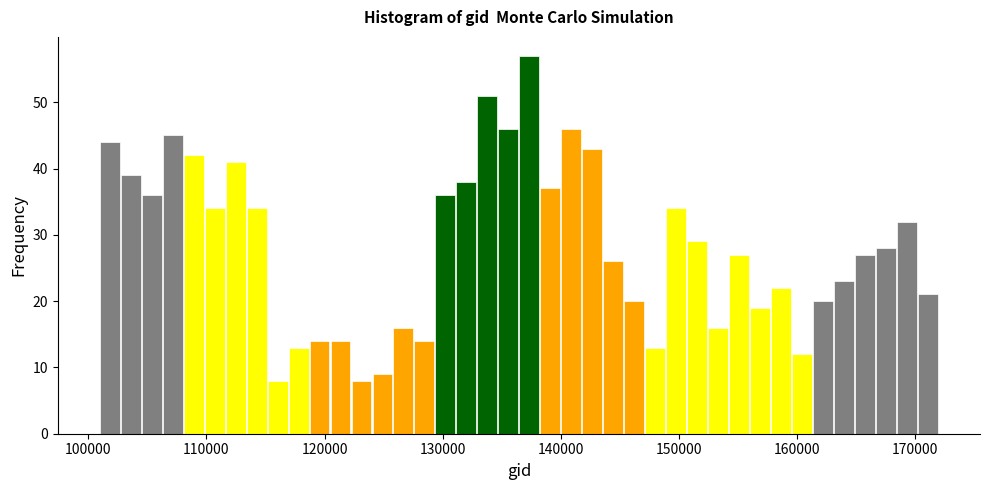

Read against the x-axis, roughly where is the centre of the tallest bar?

137000